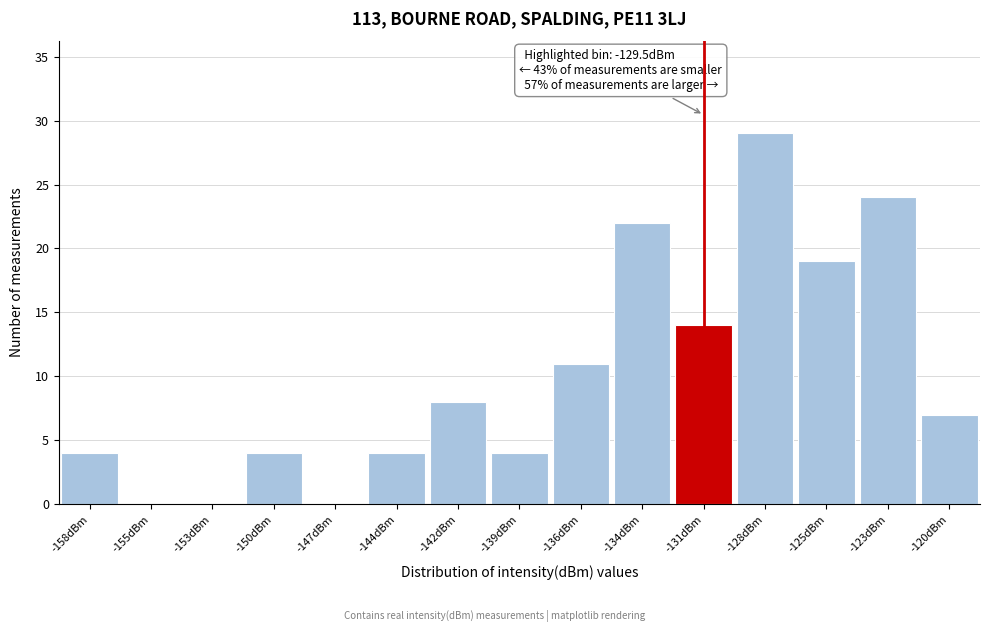

Reading left to right, extract all data points from this chart.

-158dBm=4	-155dBm=0	-153dBm=0	-150dBm=4	-147dBm=0	-144dBm=4	-142dBm=8	-139dBm=4	-136dBm=11	-134dBm=22	-131dBm=14	-128dBm=29	-125dBm=19	-123dBm=24	-120dBm=7